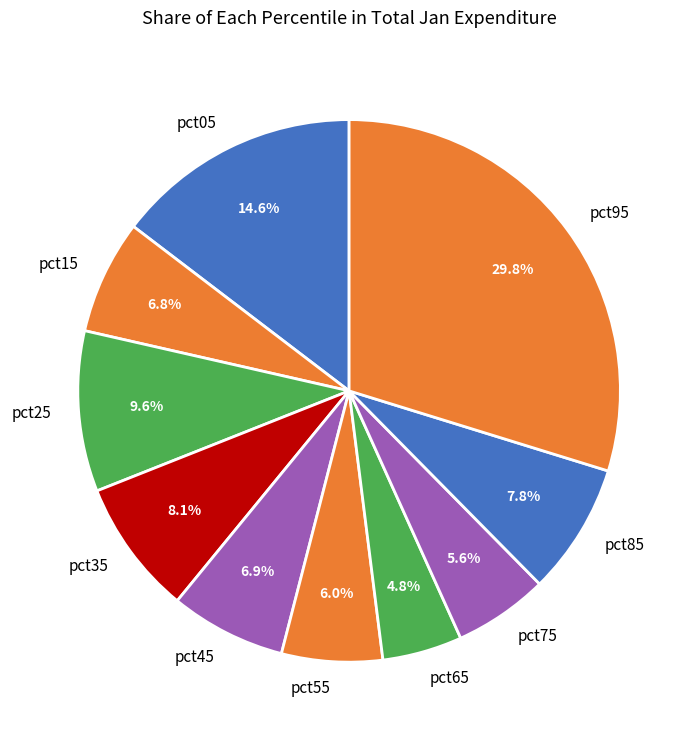

Is pct75 the majority of the pie?

No